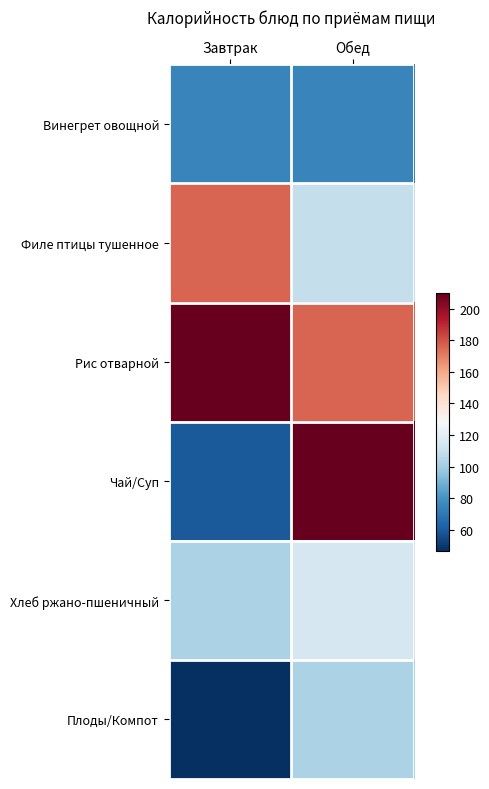

What is the total value across all series at Завтрак?

670.5